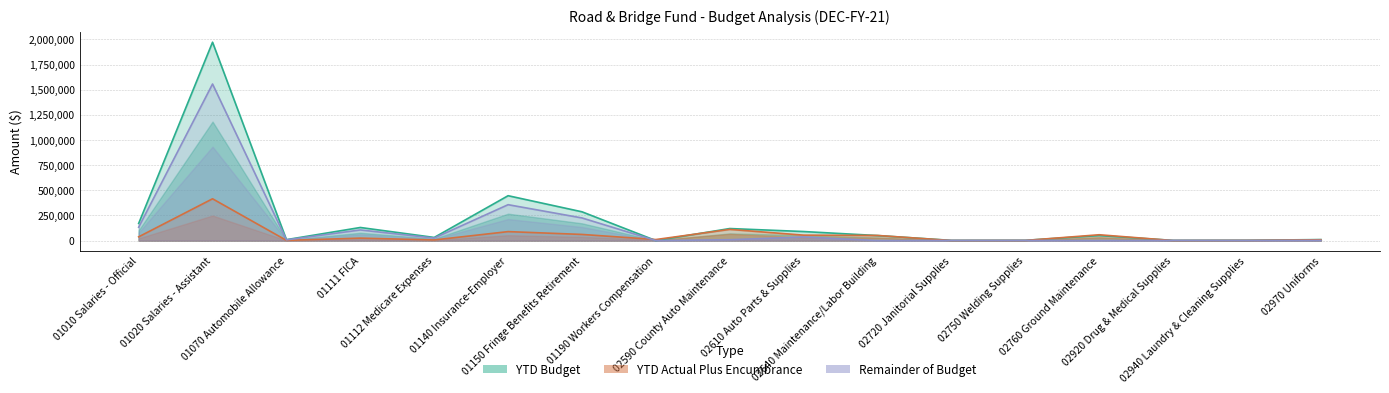

Where is YTD Actual Plus Encumbrance nearest to the value 207964?

02590 County Auto Maintenance